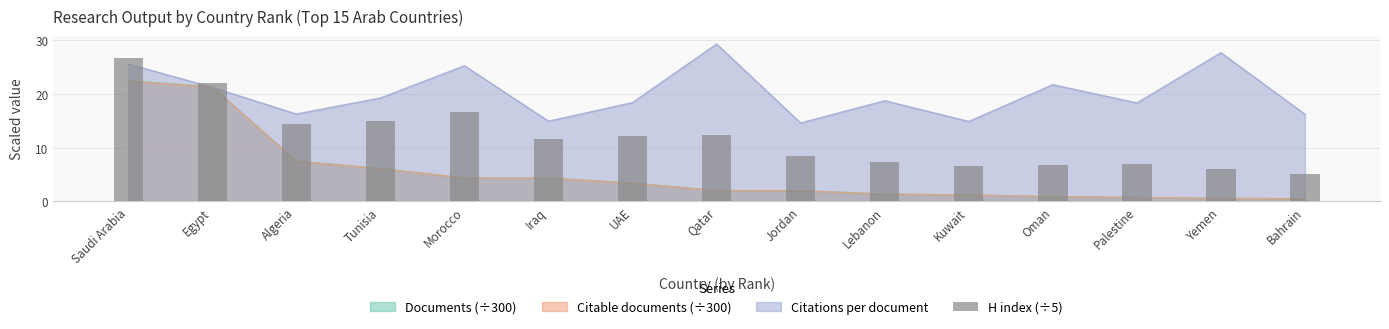

True or false: the data shows 6.8 at Oman.

True